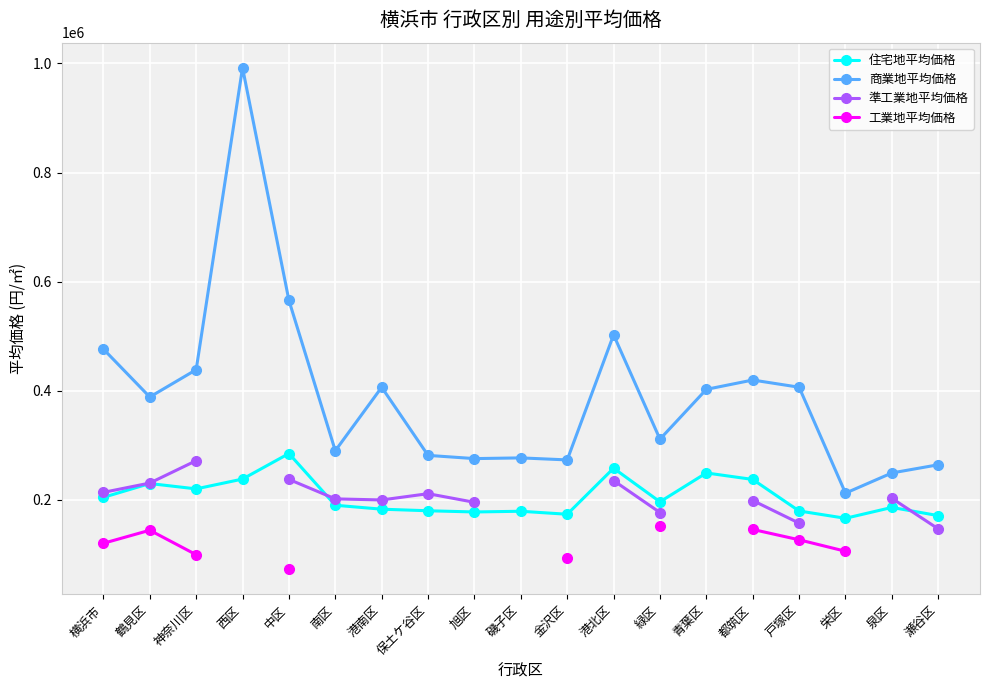

The 住宅地平均価格 series shows 460601 at 中区. True or false?

False